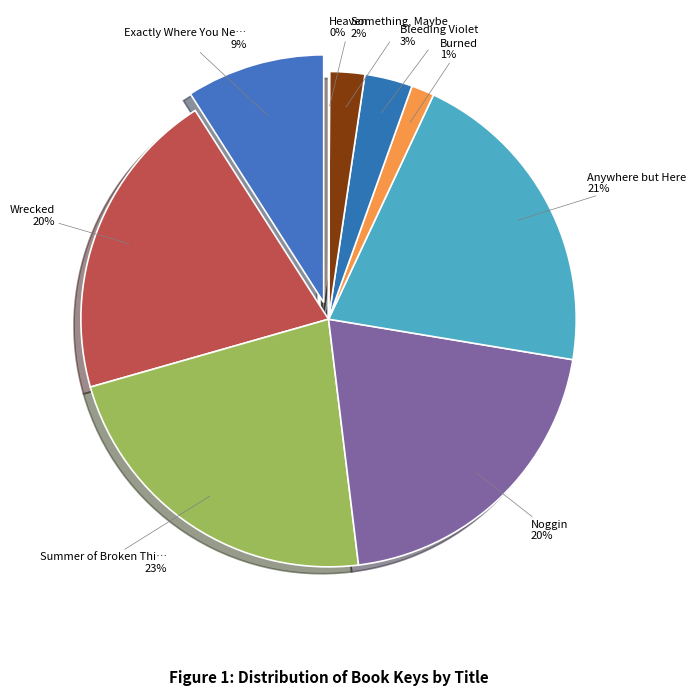

Do Exactly Where You Need to Be and Something, Maybe together represent more than half of the pie?

No